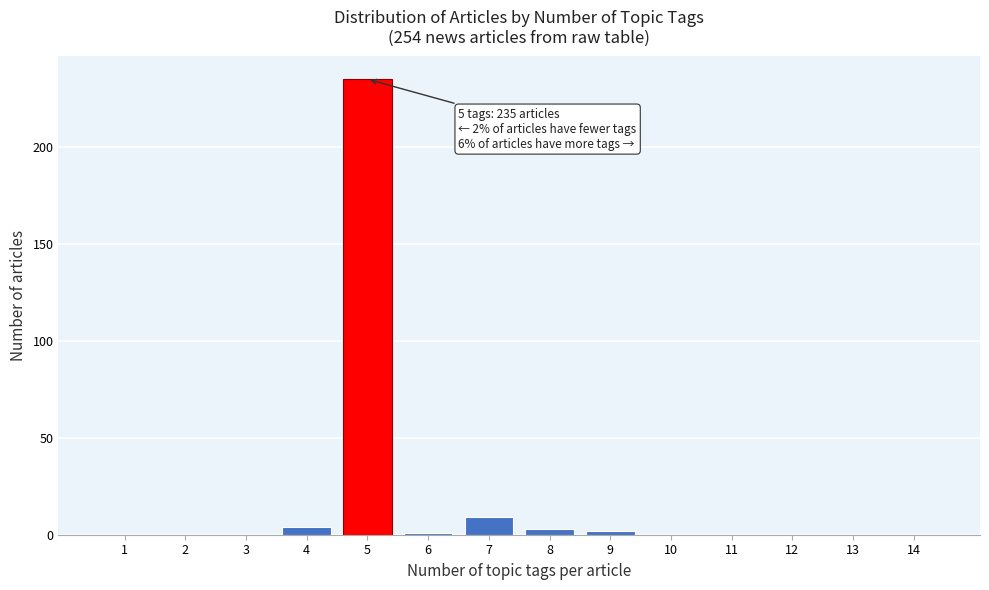

Reading left to right, transcribe all the data shown in this chart.

1=0	2=0	3=0	4=4	5=235	6=1	7=9	8=3	9=2	10=0	11=0	12=0	13=0	14=0